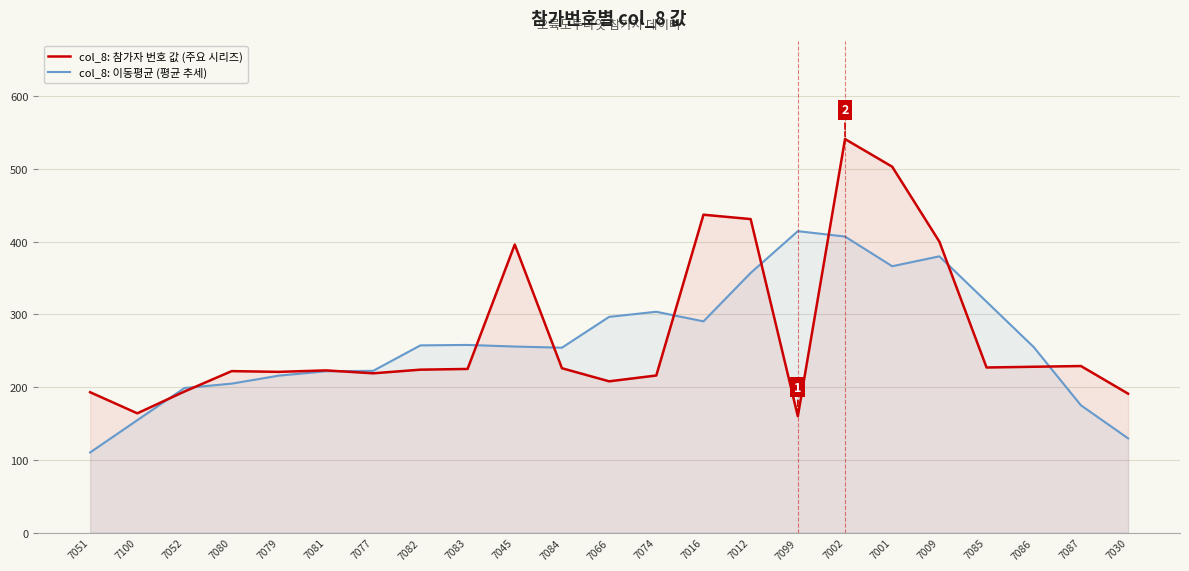

What is the sum of the col_8: 참가자 번호 값 (주요 시리즈) values at 7077 and 7079?

440.0